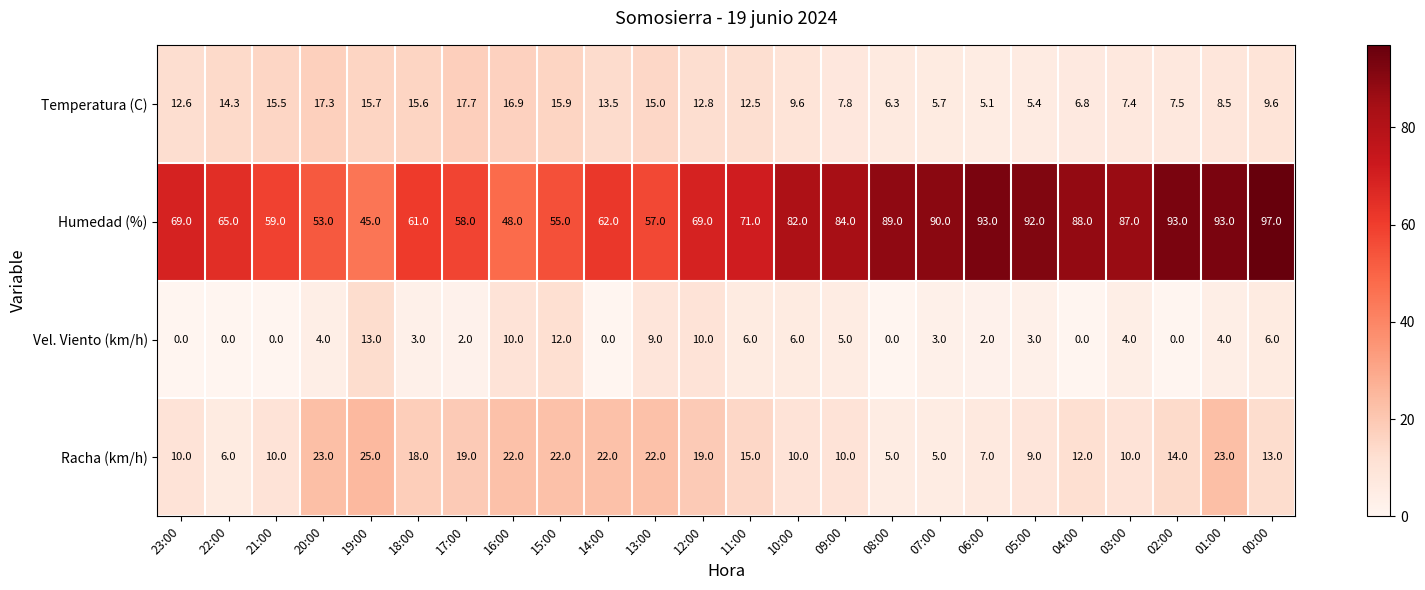

What is the sum of the Vel. Viento (km/h) values at 14:00 and 07:00?

3.0